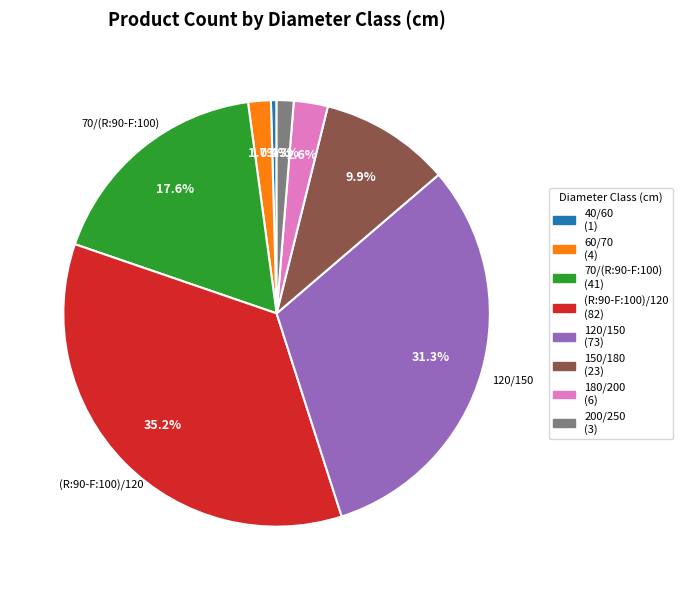

Is there a majority slice in this chart?

No